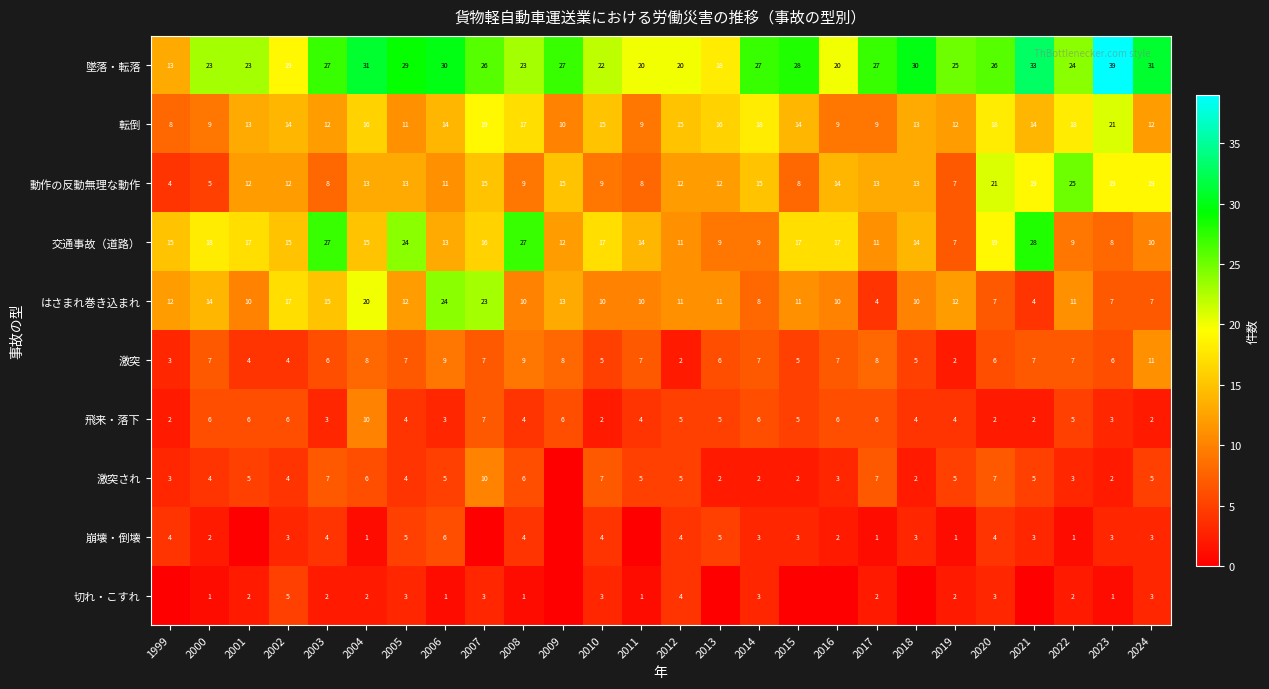

What is the sum of all 交通事故（道路） values?

399